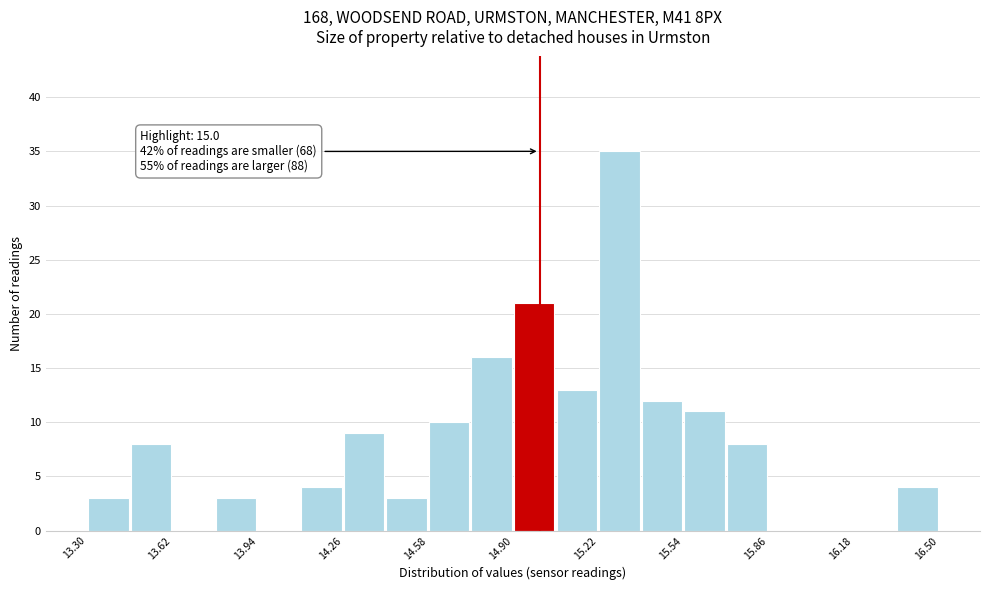

Read against the x-axis, roughly where is the centre of the tallest bar?

15.30